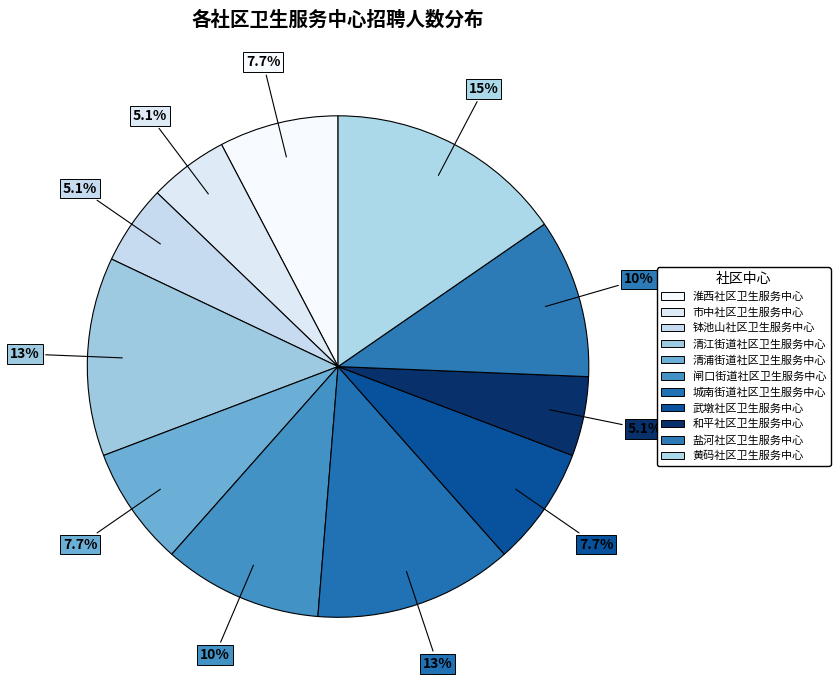

How many segments does this pie chart have?

11